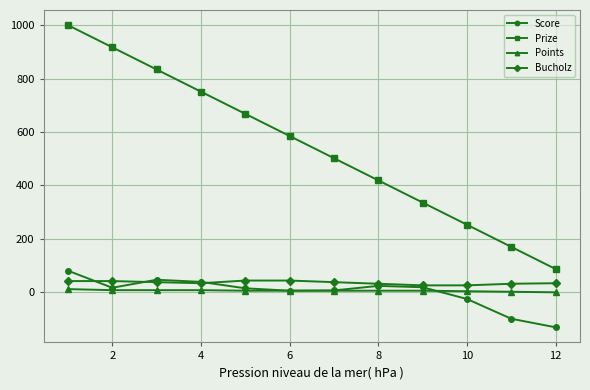

True or false: Score and Bucholz cross at least once.

True